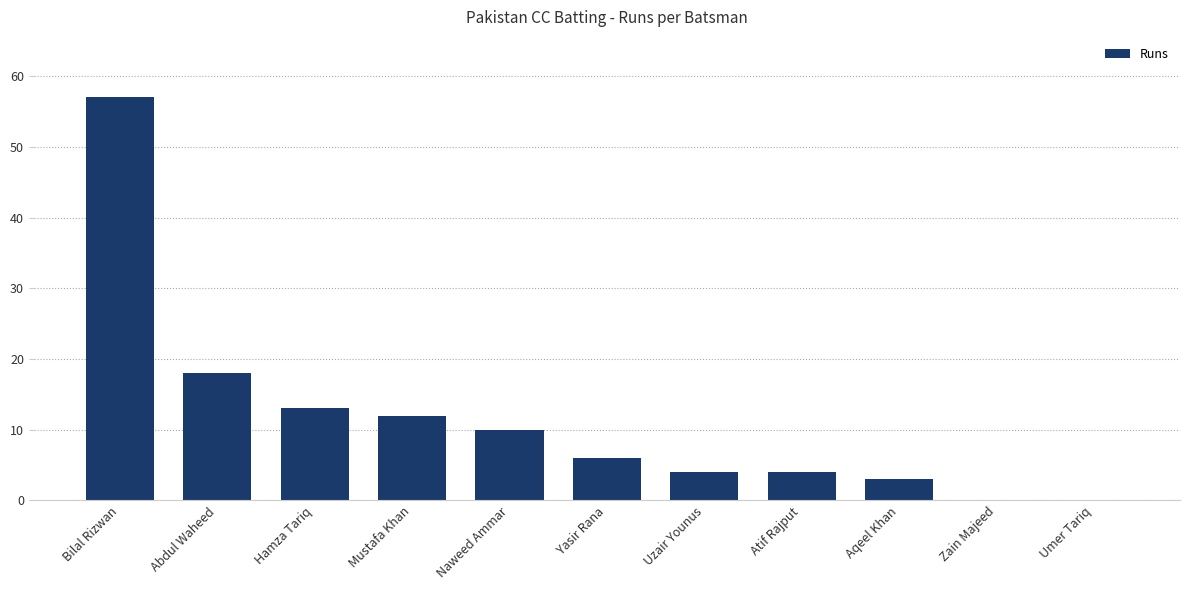

Is it true that the value at Hamza Tariq is 13?

True